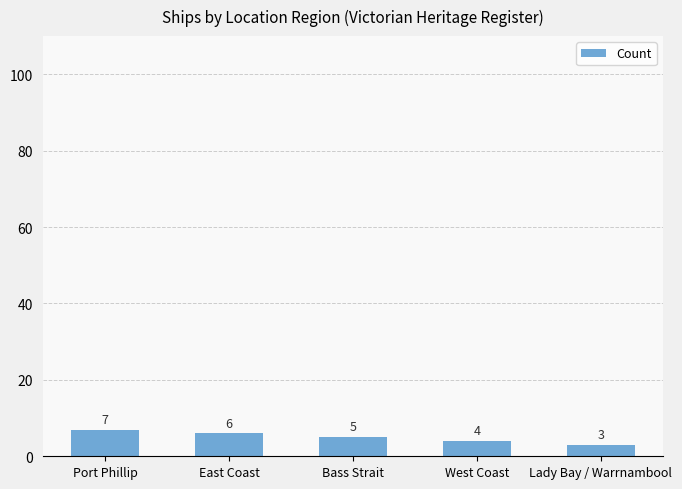

How many values are below 5?

2